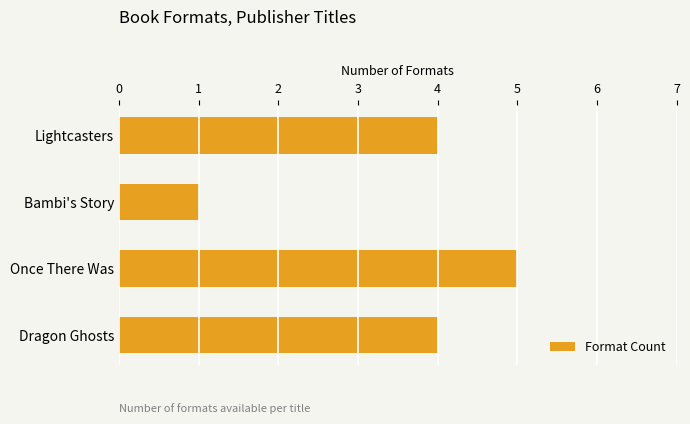

How many series are shown in this chart?

1